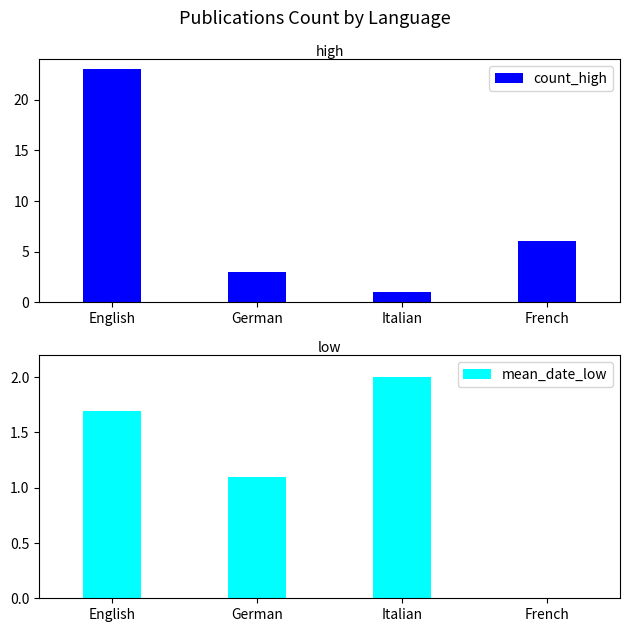

What is the maximum value shown in the chart?

23.0